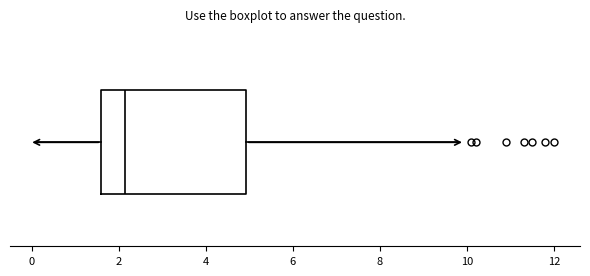

Read this box plot against the x-axis: the position of the median line, the range covered by the box, and the ends of both whiskers. The values are not printed on the chart, so give them approximately, as read against the axis.

median 2.2, box 1.6 to 5.0, whiskers 0.2 to 9.8